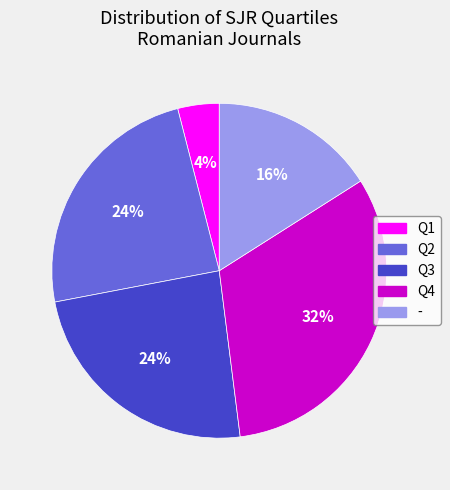

Count the number of slices in the pie.

5